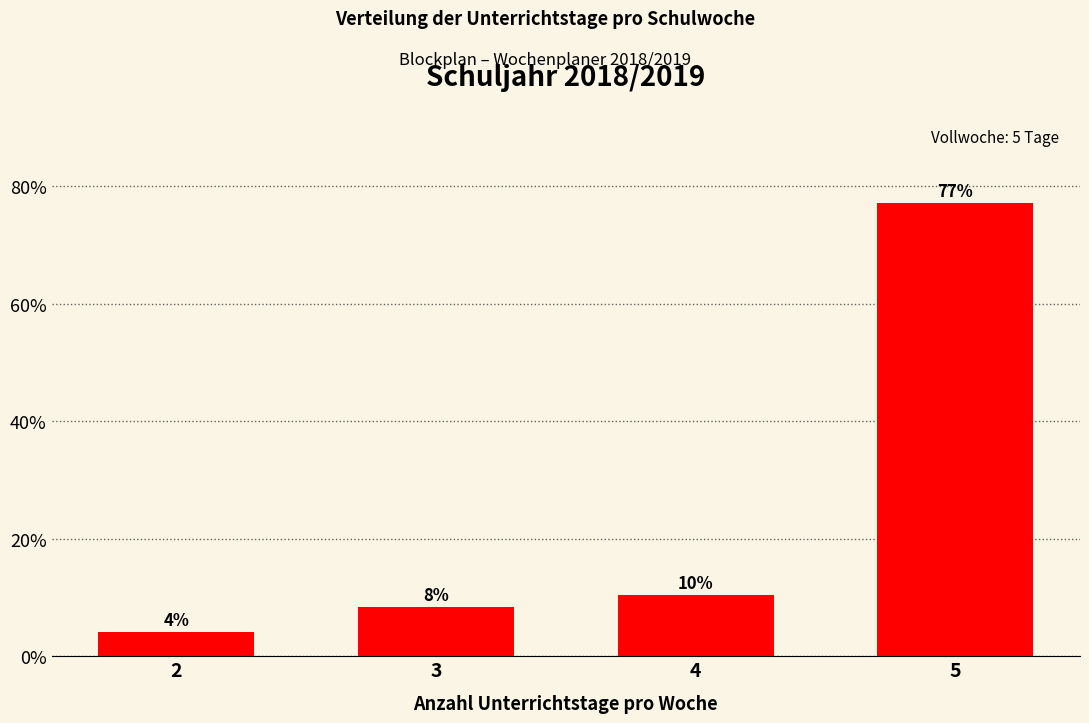

Are the bars horizontal?

No